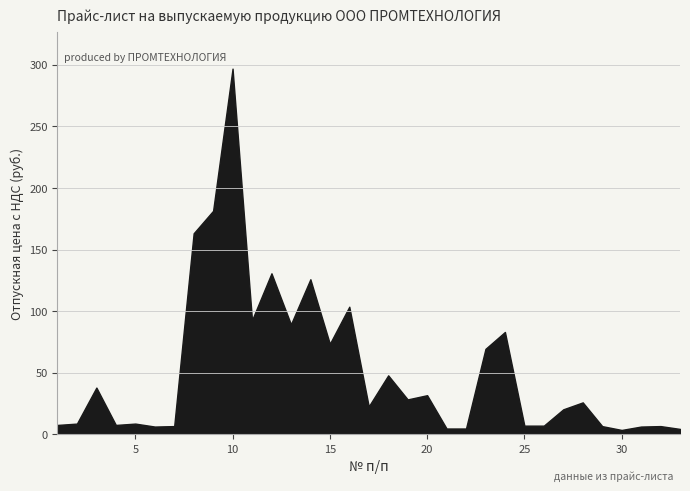

The chart shows a value of 9.5 at 29. True or false?

False